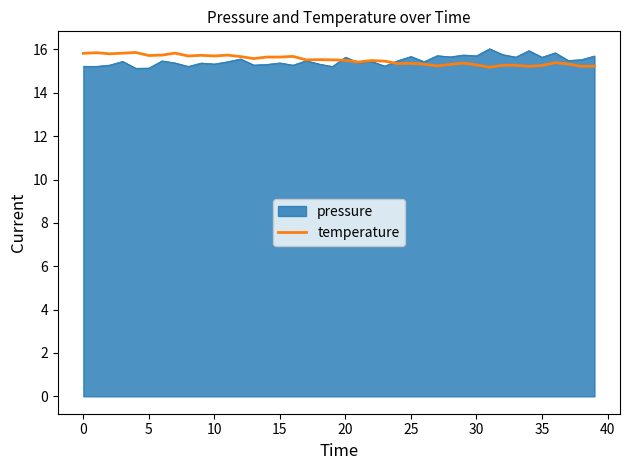

What is the minimum value for temperature?

15.2